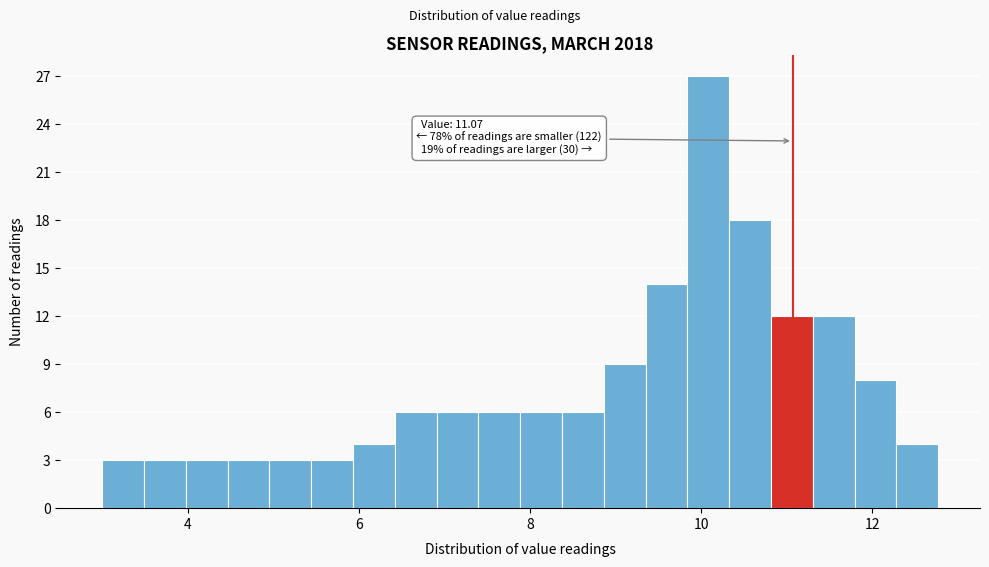

Around what value on the x-axis is the tallest bar? Give the approximate position of its centre, as read against the axis.

10.0